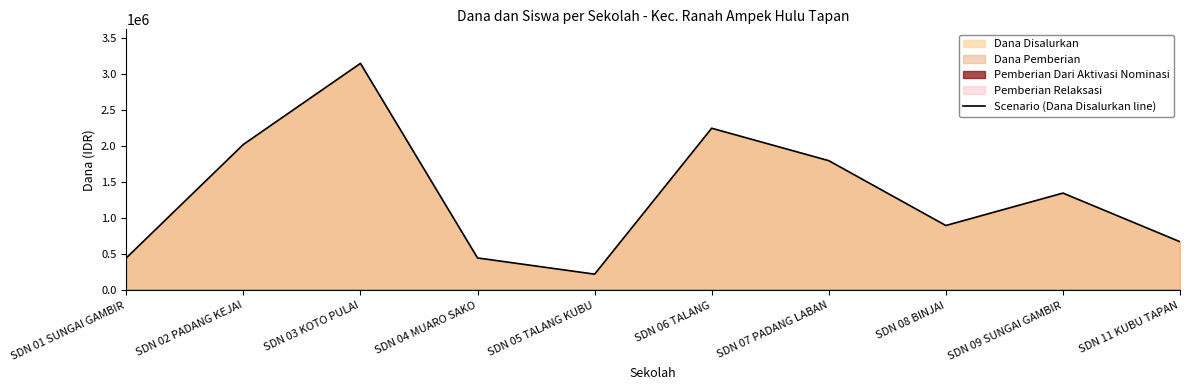

What is the minimum value shown in the chart?

225000